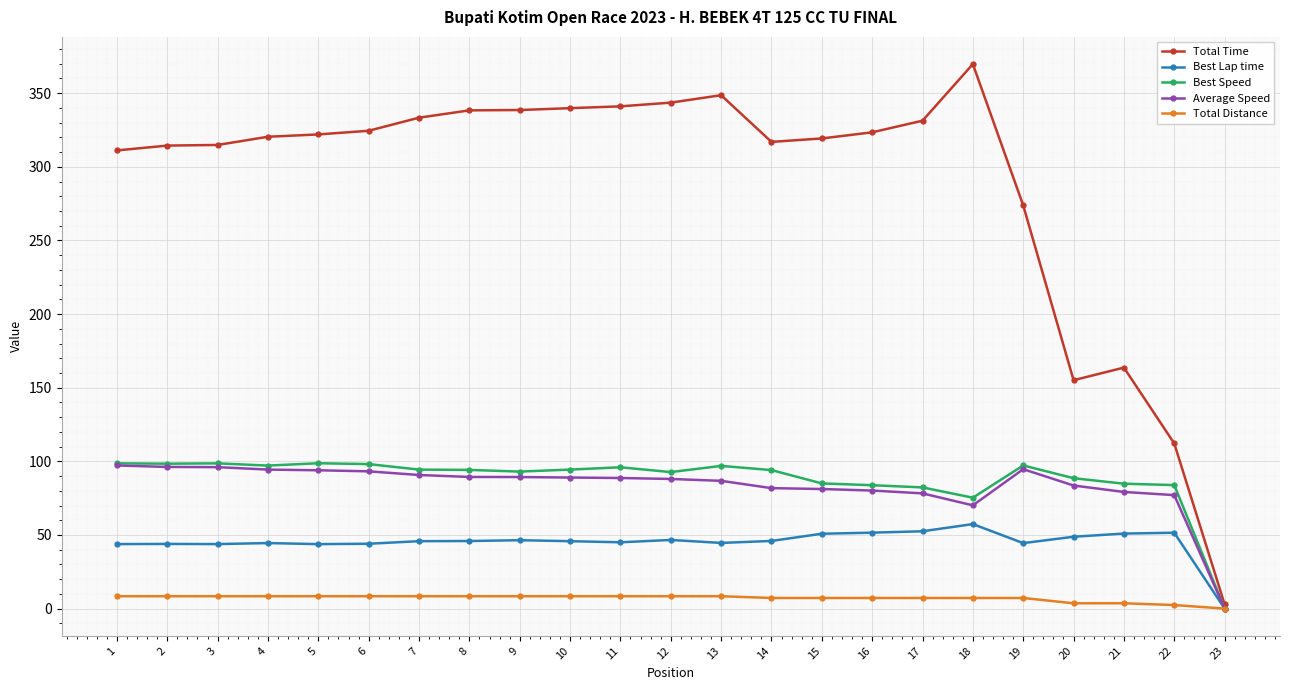

What value does the Average Speed series have at 21?

79.2